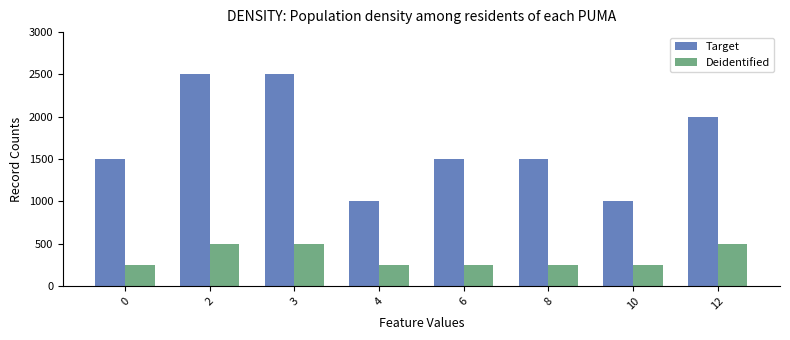

What is the difference between the second highest and minimum values in the Target series?

1500